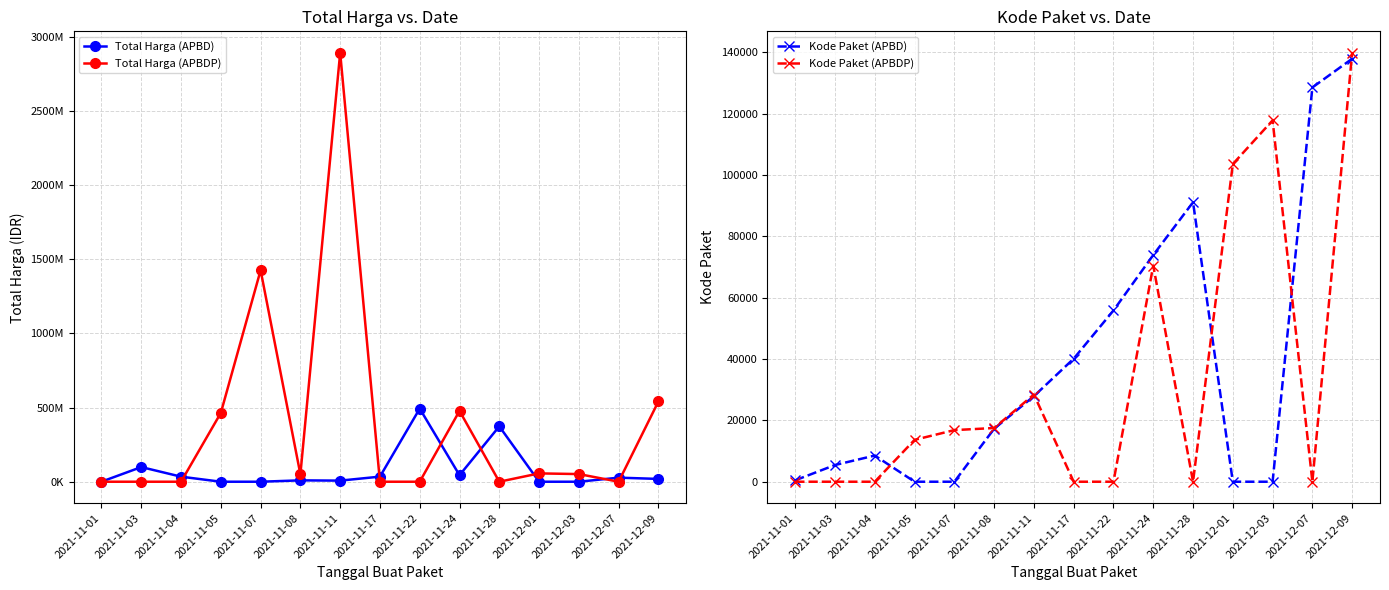

Which category has the lowest value across all series?

2021-11-05